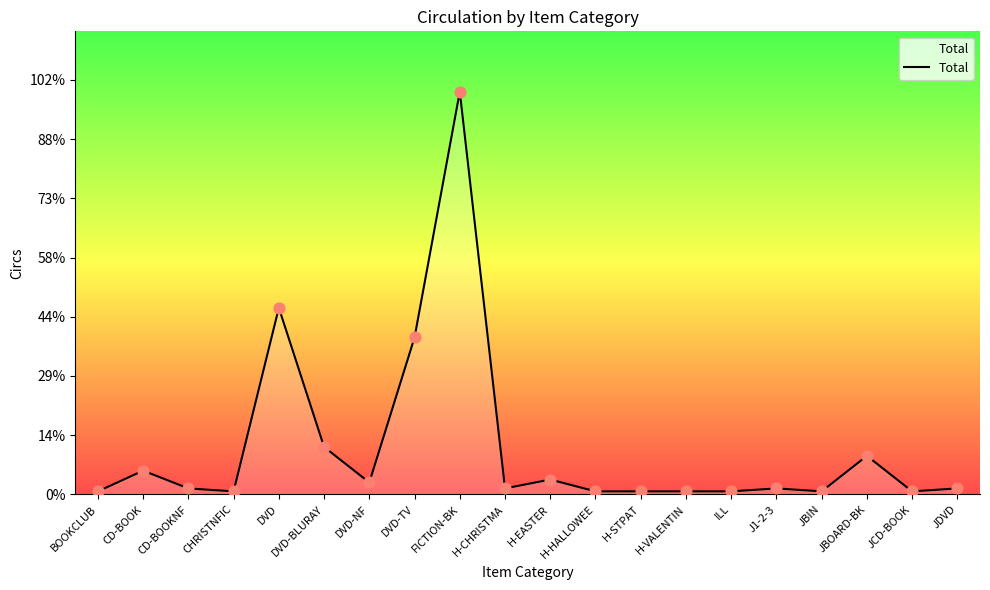

What is the change in value from CHRISTNFIC to JDVD?

+1